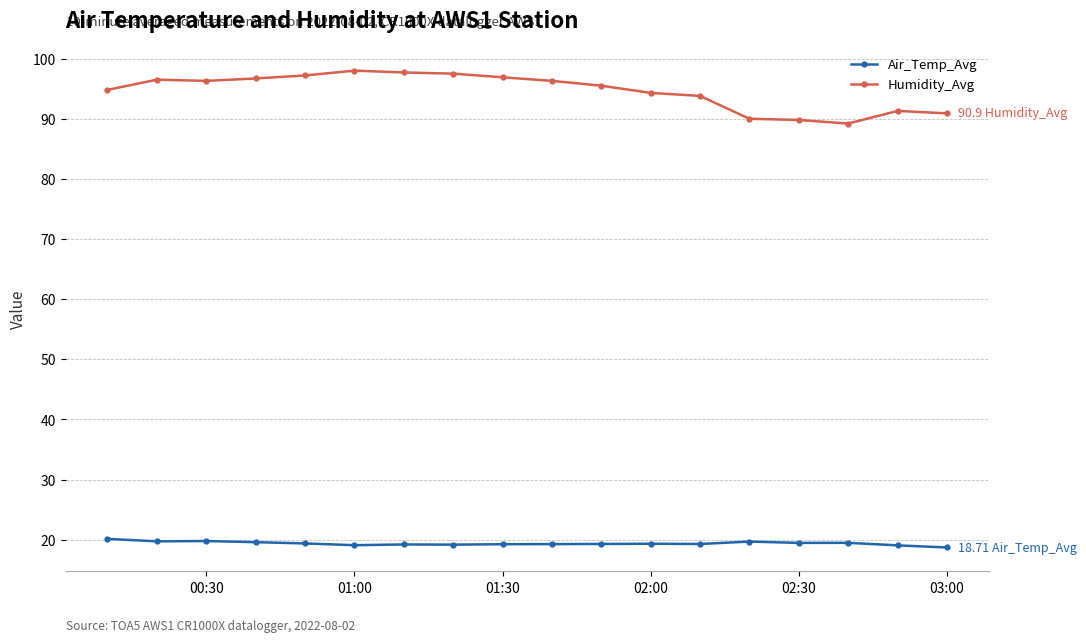

Which series has the largest range (max minus min)?

Humidity_Avg